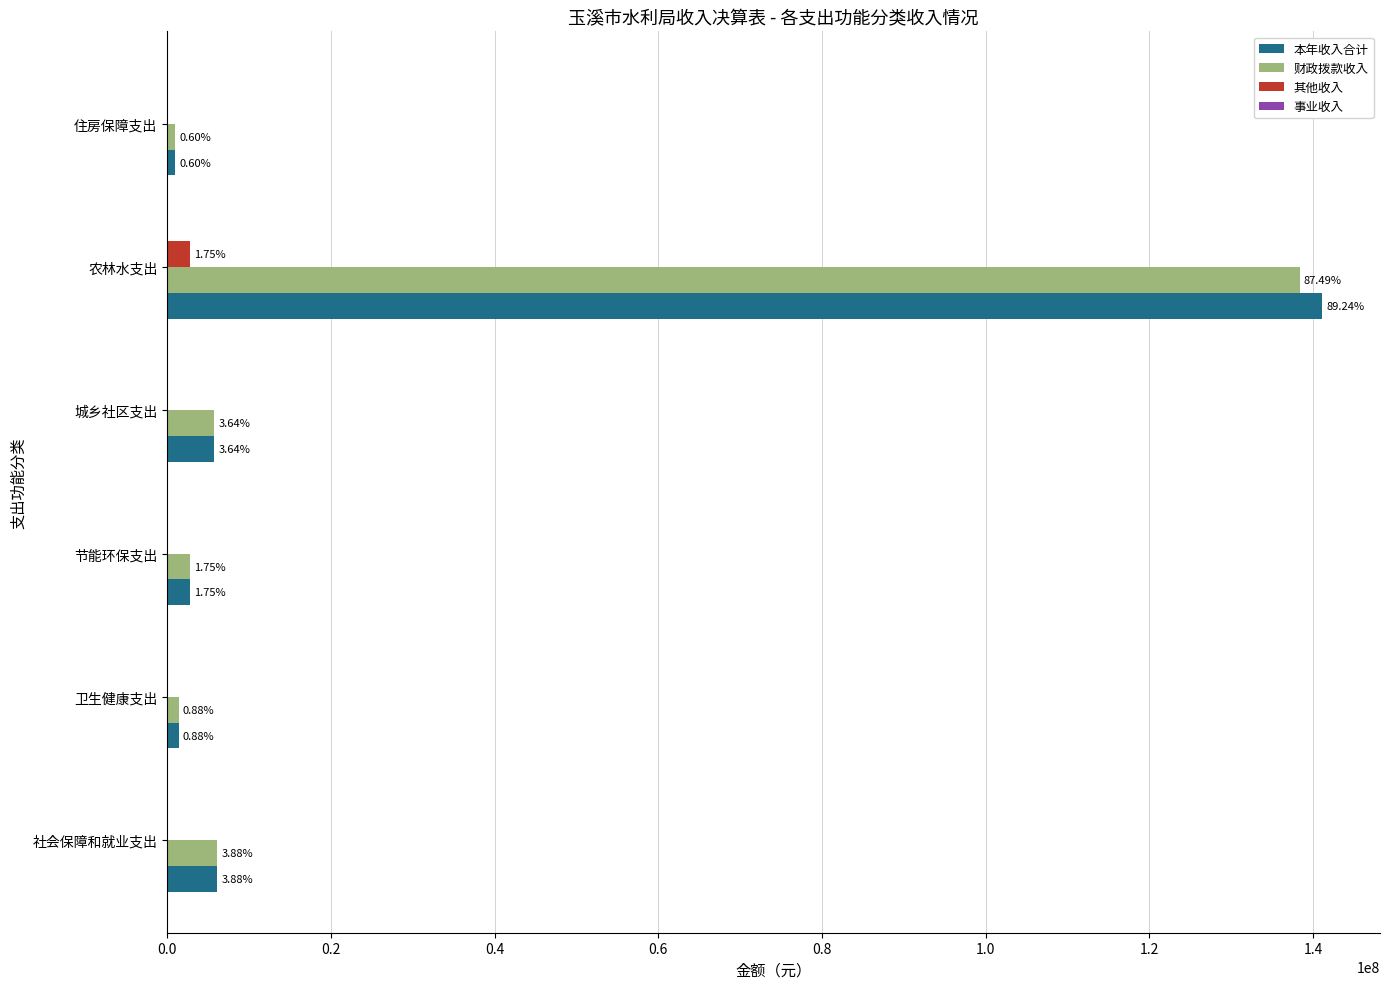

What are all the series names shown in the legend?

本年收入合计, 财政拨款收入, 其他收入, 事业收入